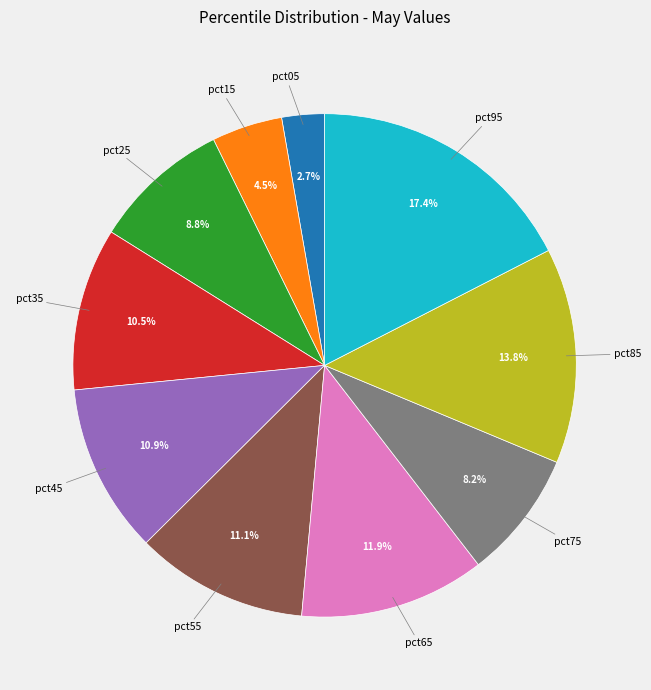

Does any single category account for the majority?

No